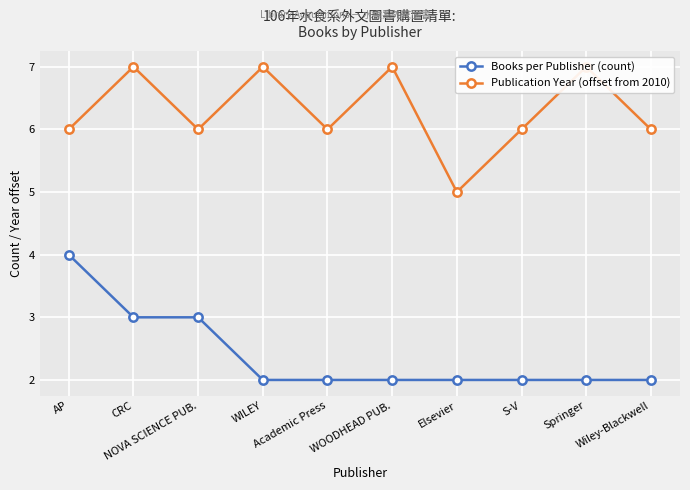

Reading left to right, list all the values displayed in this chart.

Books per Publisher (count): AP=4	CRC=3	NOVA SCIENCE PUB.=3	WILEY=2	Academic Press=2	WOODHEAD PUB.=2	Elsevier=2	S-V=2	Springer=2	Wiley-Blackwell=2
Publication Year (offset from 2010): AP=6	CRC=7	NOVA SCIENCE PUB.=6	WILEY=7	Academic Press=6	WOODHEAD PUB.=7	Elsevier=5	S-V=6	Springer=7	Wiley-Blackwell=6